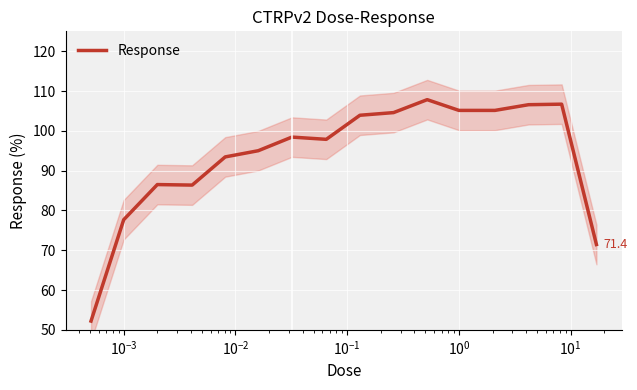

The value at 12 is 167.6. True or false?

False